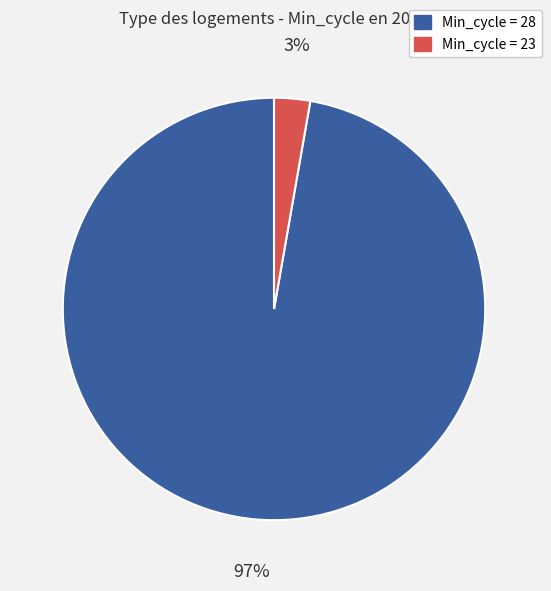

To the nearest percent, what is the difference between the largest and smallest slice percentages?

94%